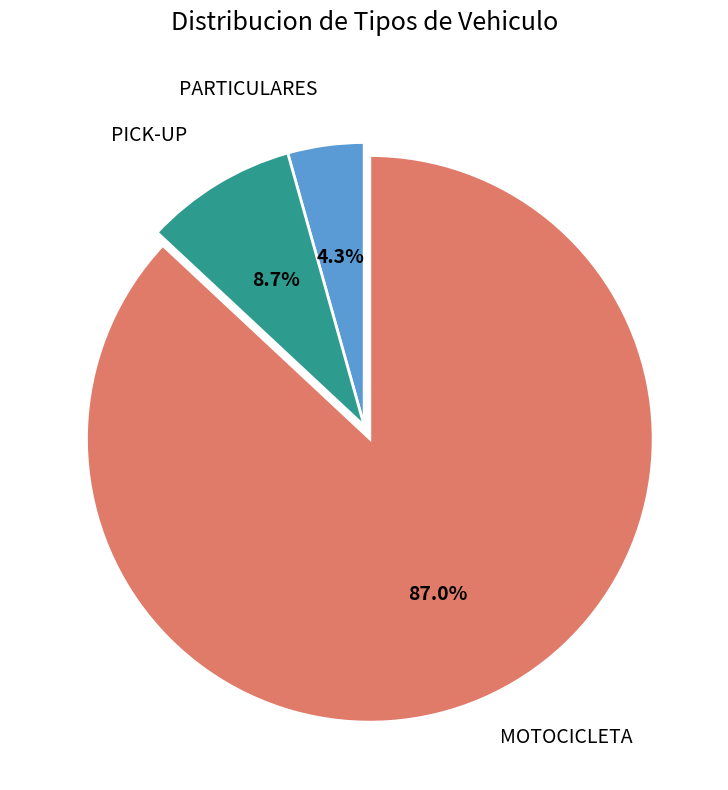

Which slice represents more than half of the pie?

MOTOCICLETA